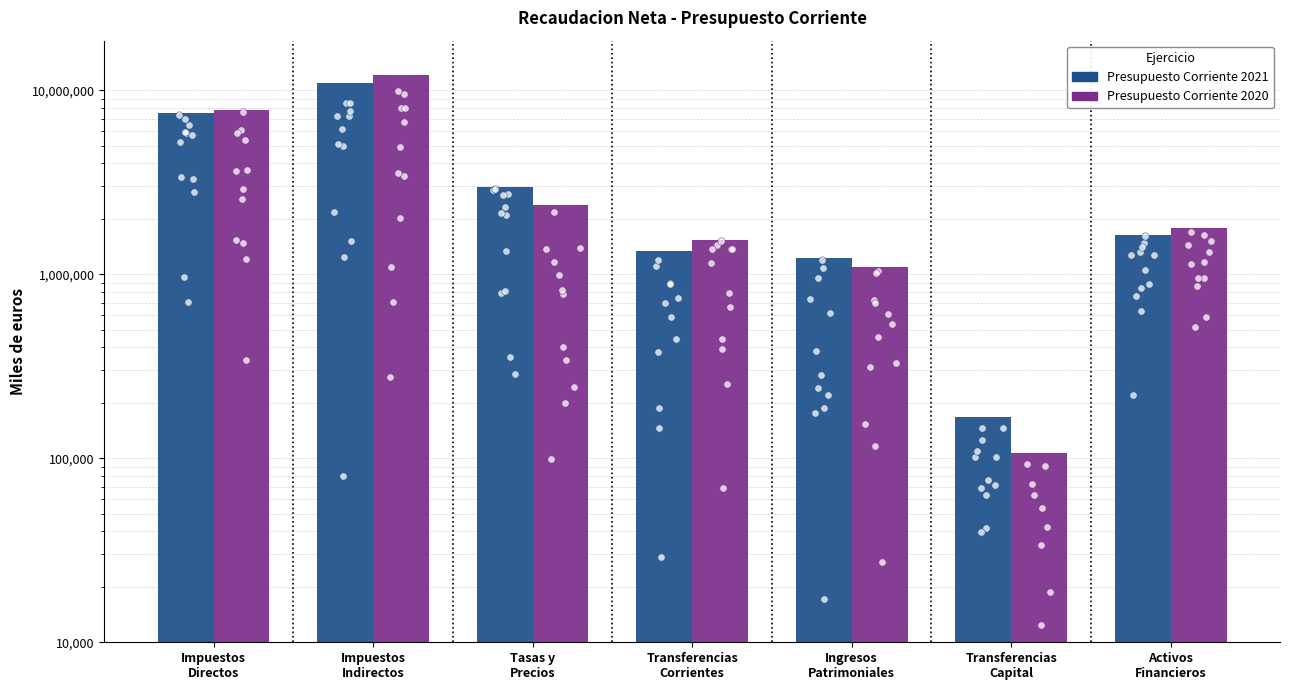

Which series reaches the minimum Y coordinate?

Presupuesto Corriente 2020